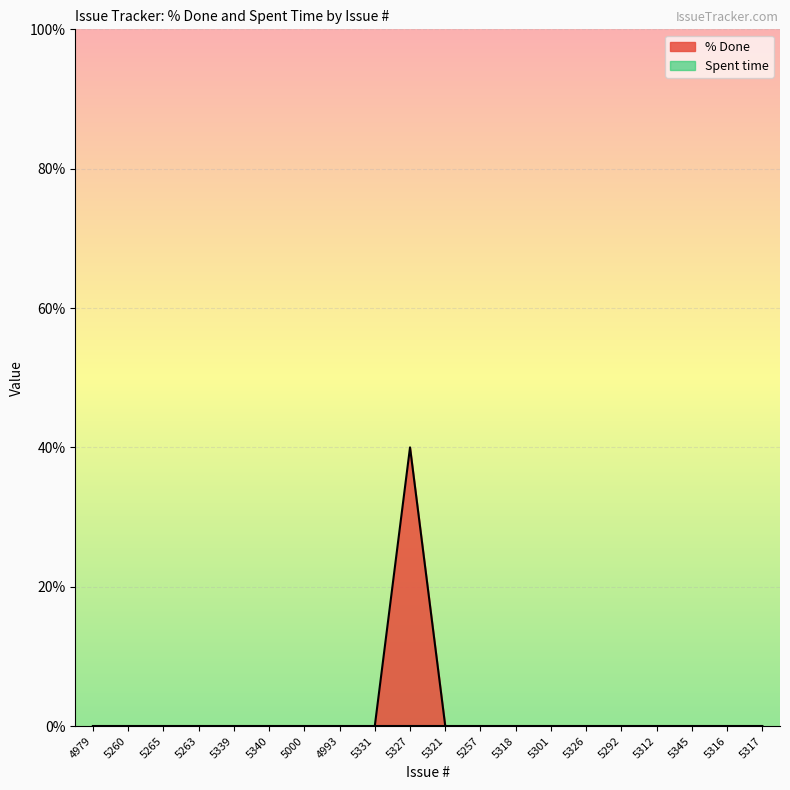

What is the greatest value displayed?

40